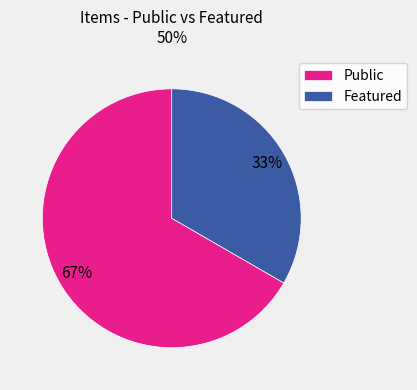

What is the majority slice?

Public